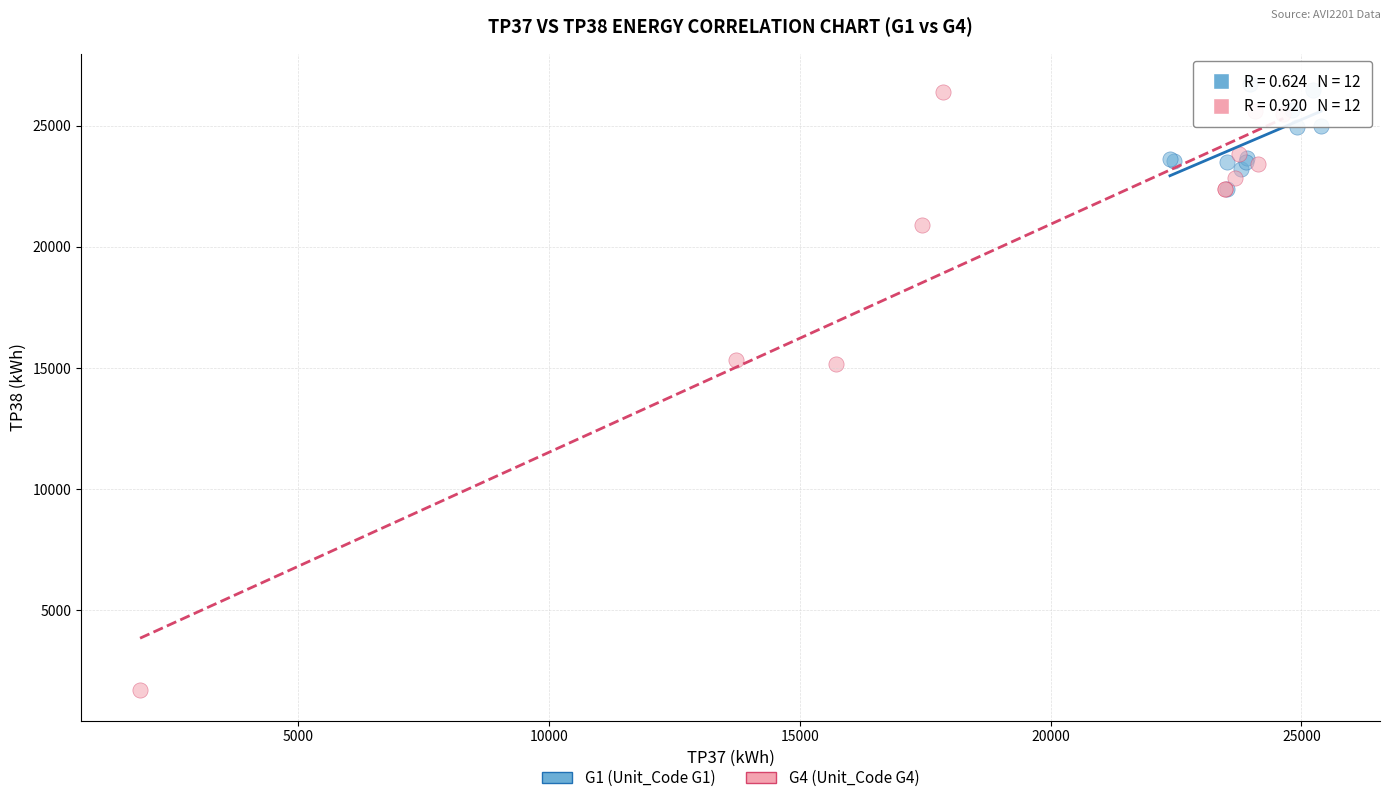

Which series has the widest spread of Y values?

G4 (Unit_Code G4)